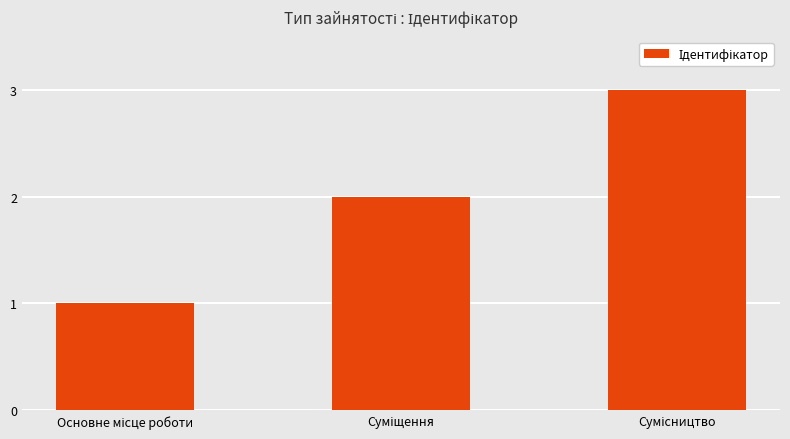

What is the sum of all values?

6